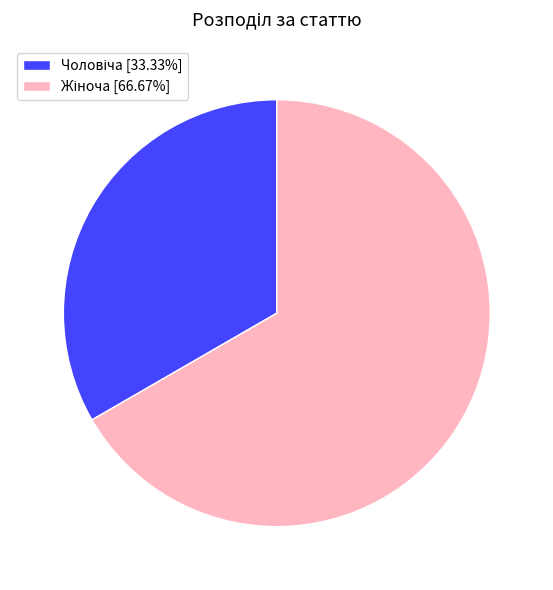

Is there any slice that represents more than half of the pie?

Yes